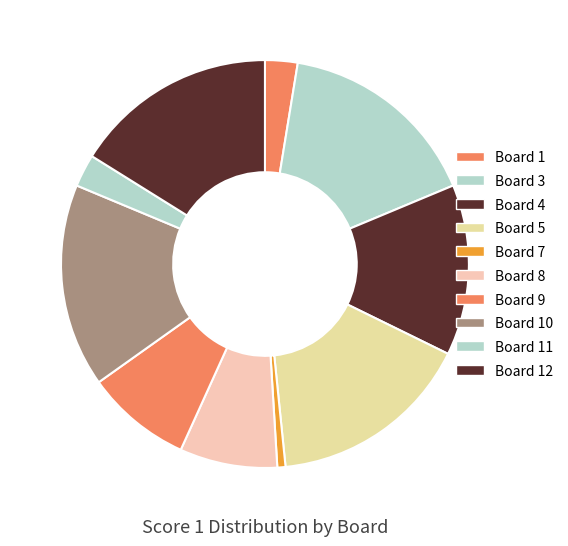

Count the number of slices in the pie.

10